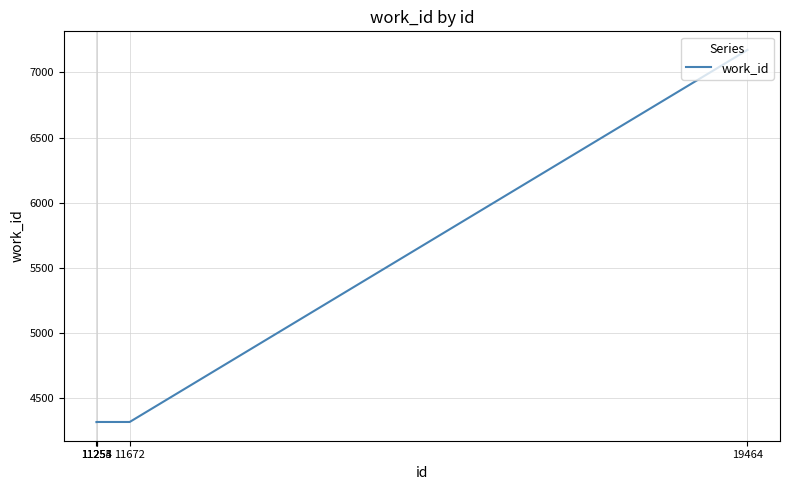

What is the minimum value shown in the chart?

4317